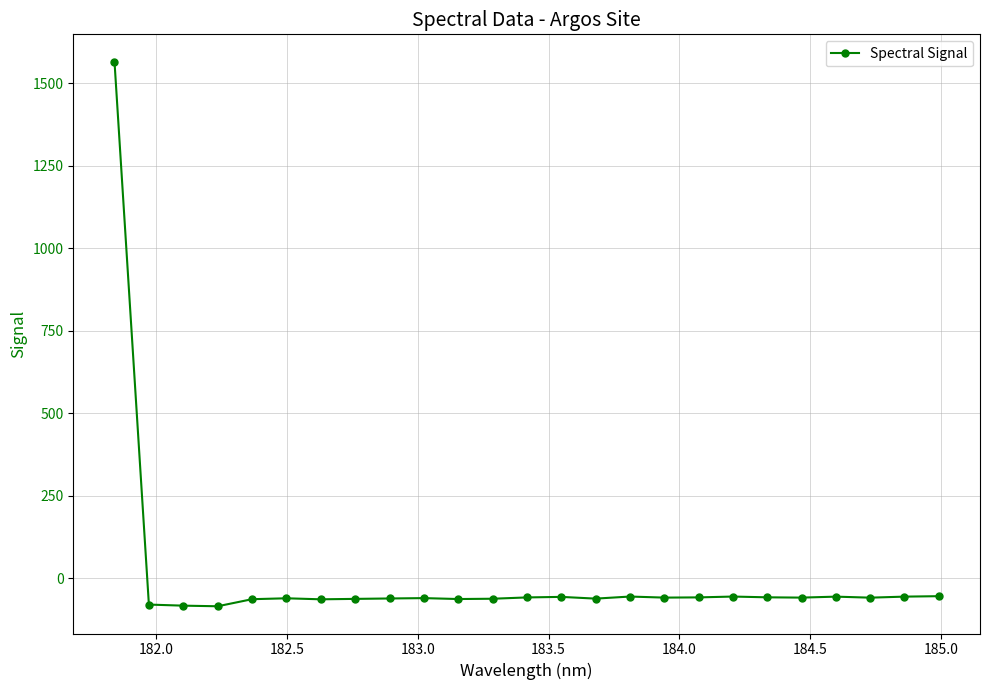

True or false: there are more than 0 points higher than both neighbors.

True